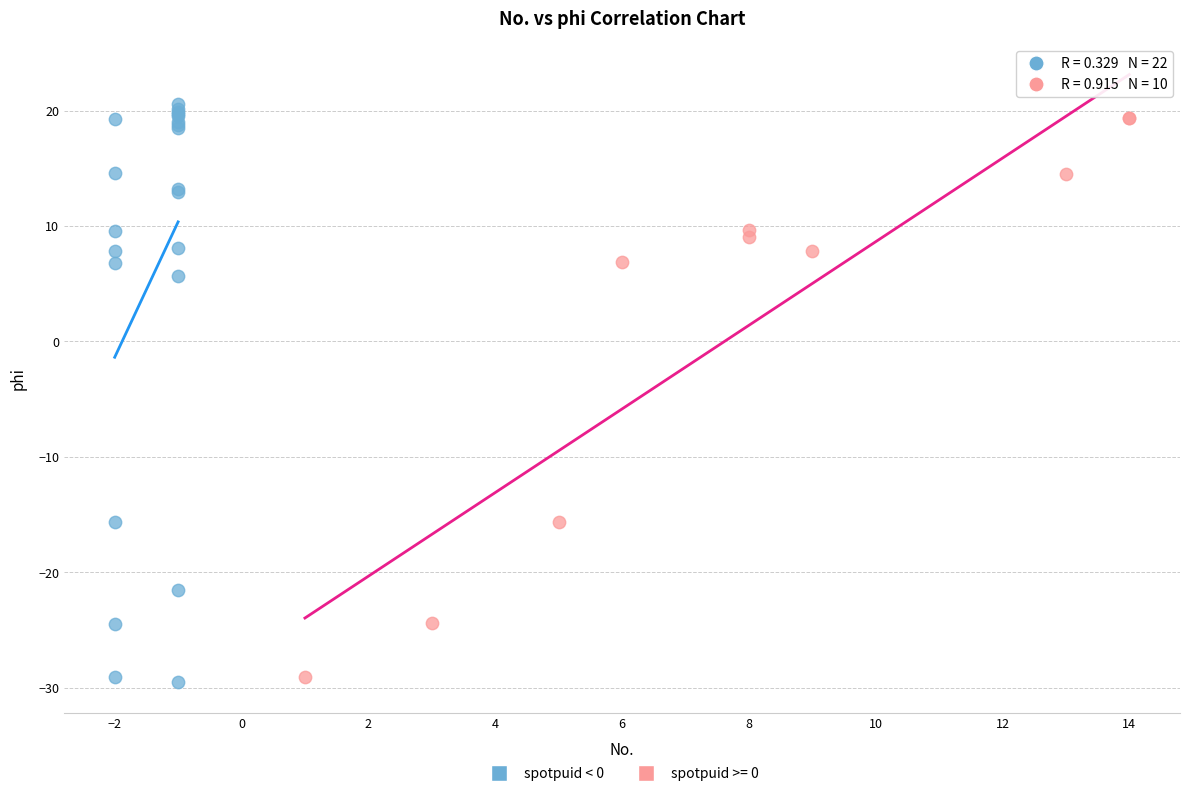

Which series has the largest Y range (max minus min)?

spotpuid < 0